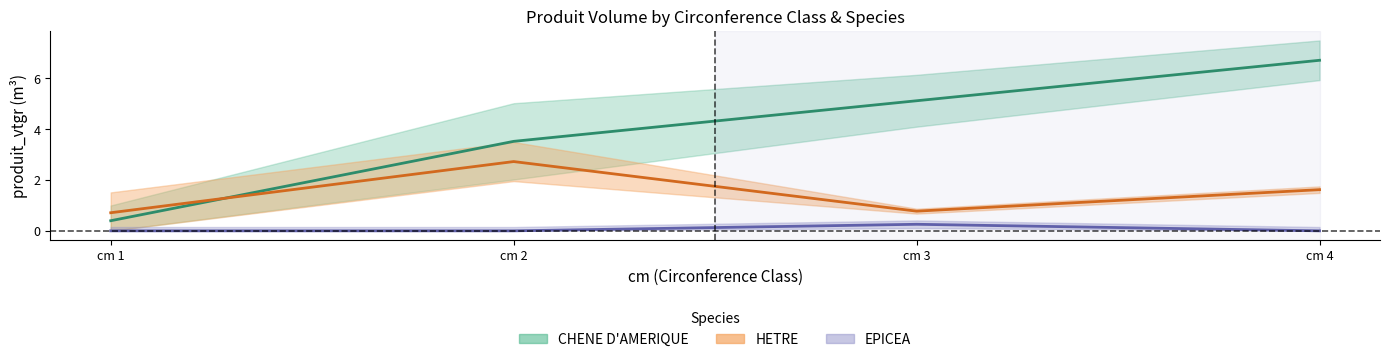

How many intersections are there between CHENE D'AMERIQUE and HETRE?

1